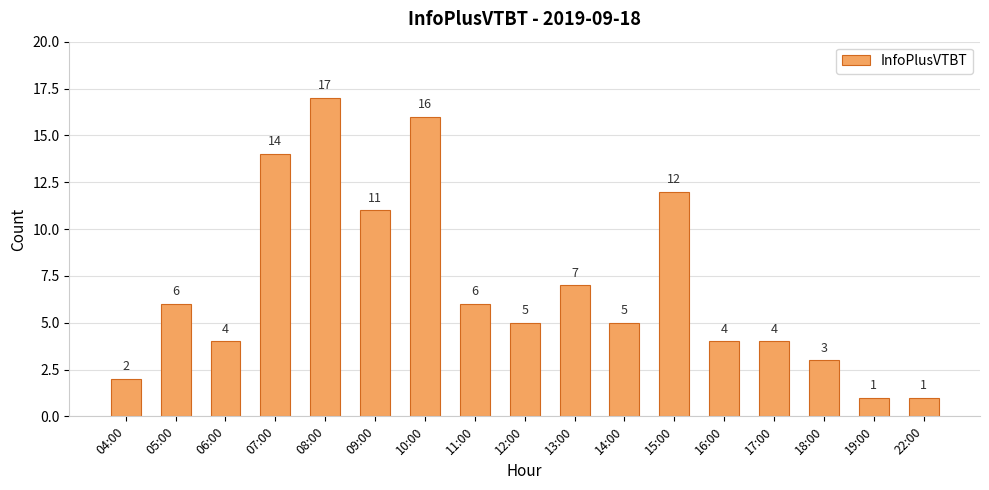

True or false: the data shows 4 at 17:00.

True